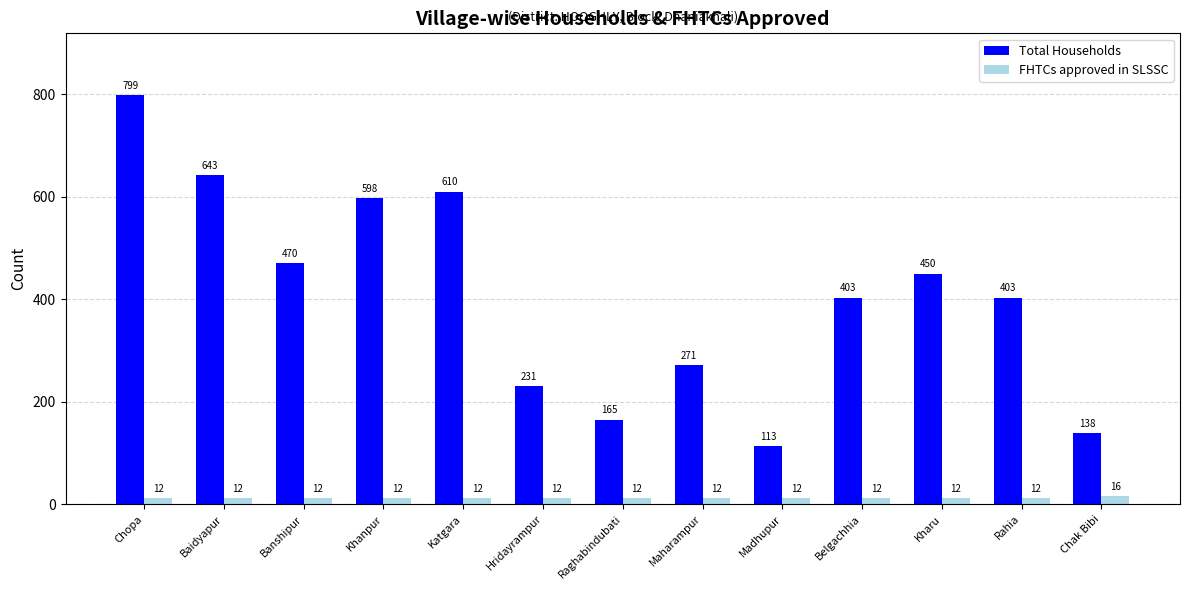

How many groups of bars are there?

13